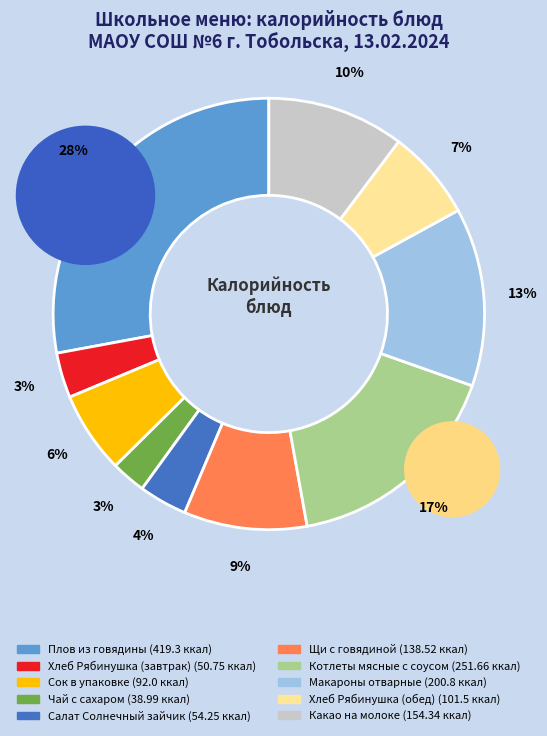

To the nearest percent, what percentage of the pie is Салат Солнечный зайчик?

4%